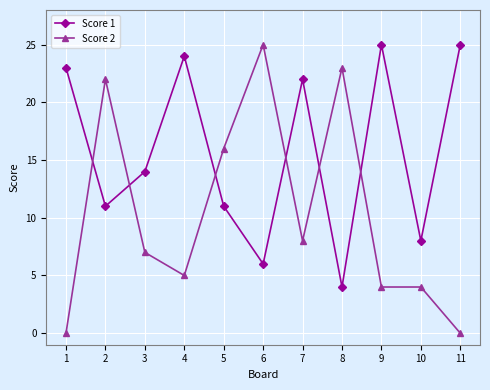

Where is the first local minimum for Score 2?

4